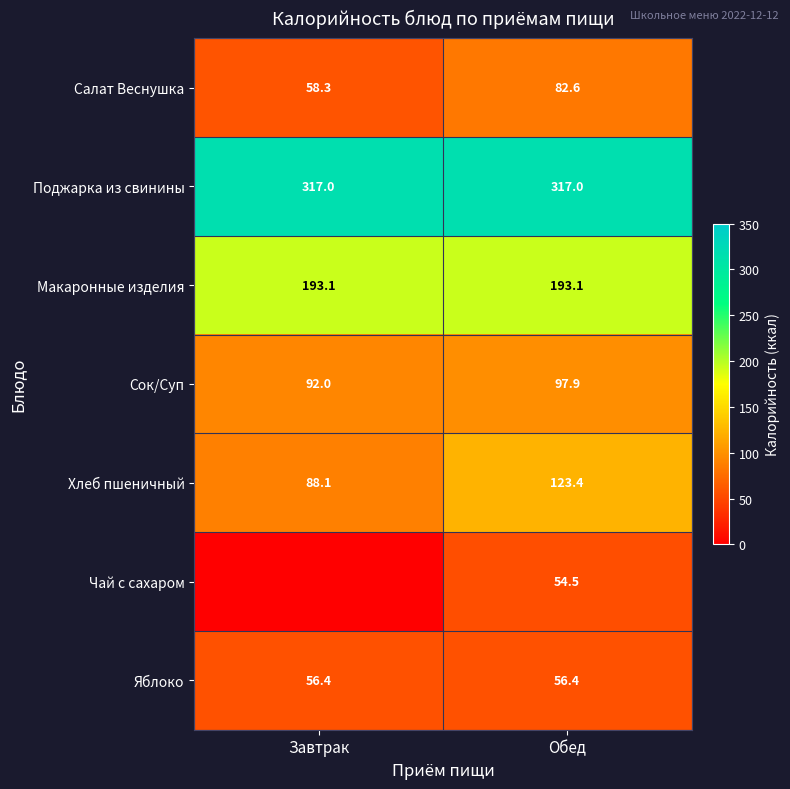

What is the maximum value for Яблоко?

56.4